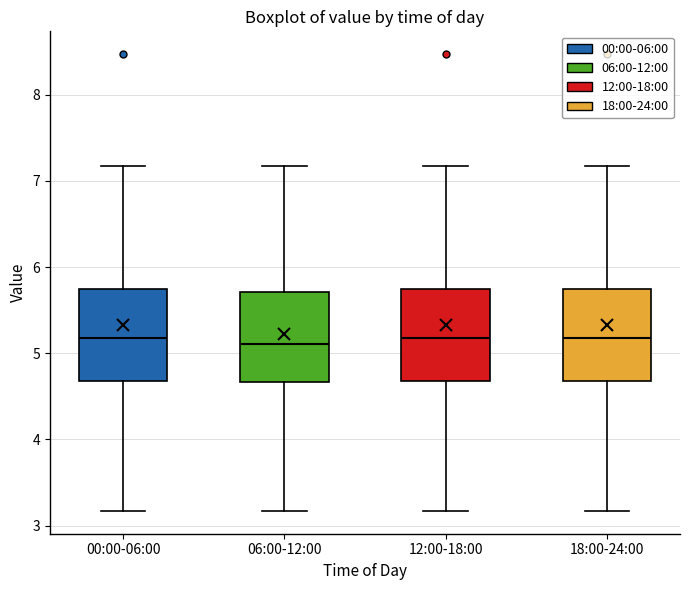

Reading left to right, transcribe this box plot: for each box, give where its median line is, the range the box spans, and where its two whiskers end, as read against the y-axis. The values are not printed on the chart, so give them approximately, as read against the axis.

00:00-06:00: median 5.2, box 4.7 to 5.7, whiskers 3.2 to 7.2
06:00-12:00: median 5.1, box 4.7 to 5.7, whiskers 3.2 to 7.2
12:00-18:00: median 5.2, box 4.7 to 5.7, whiskers 3.2 to 7.2
18:00-24:00: median 5.2, box 4.7 to 5.7, whiskers 3.2 to 7.2